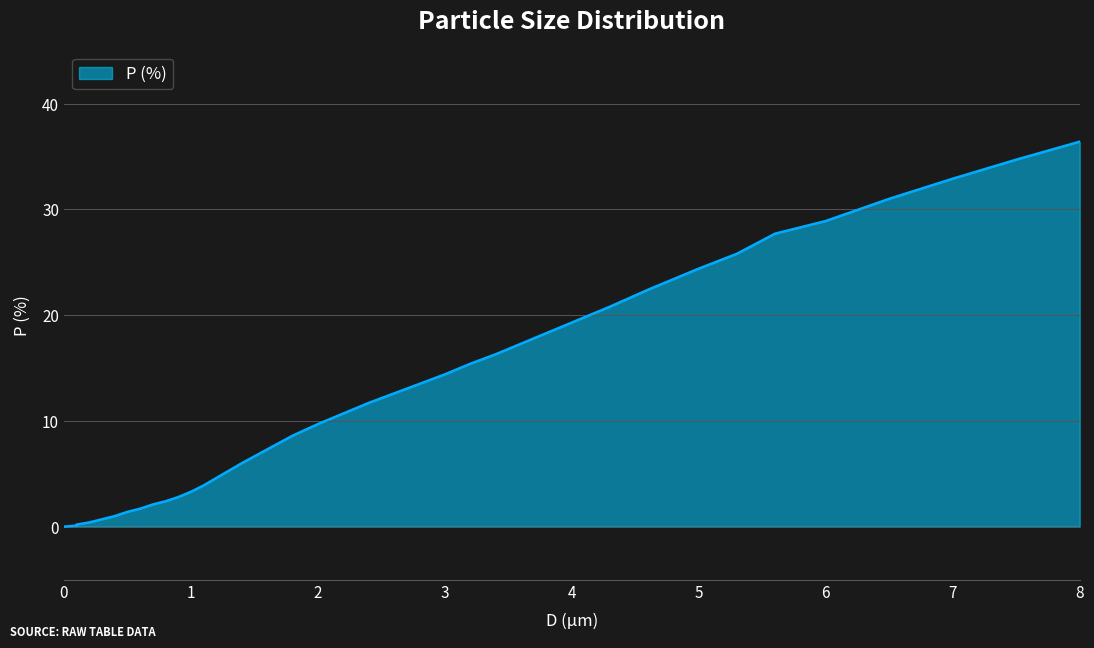

What is the change in value from 3.0 to 4.6?

+8.0